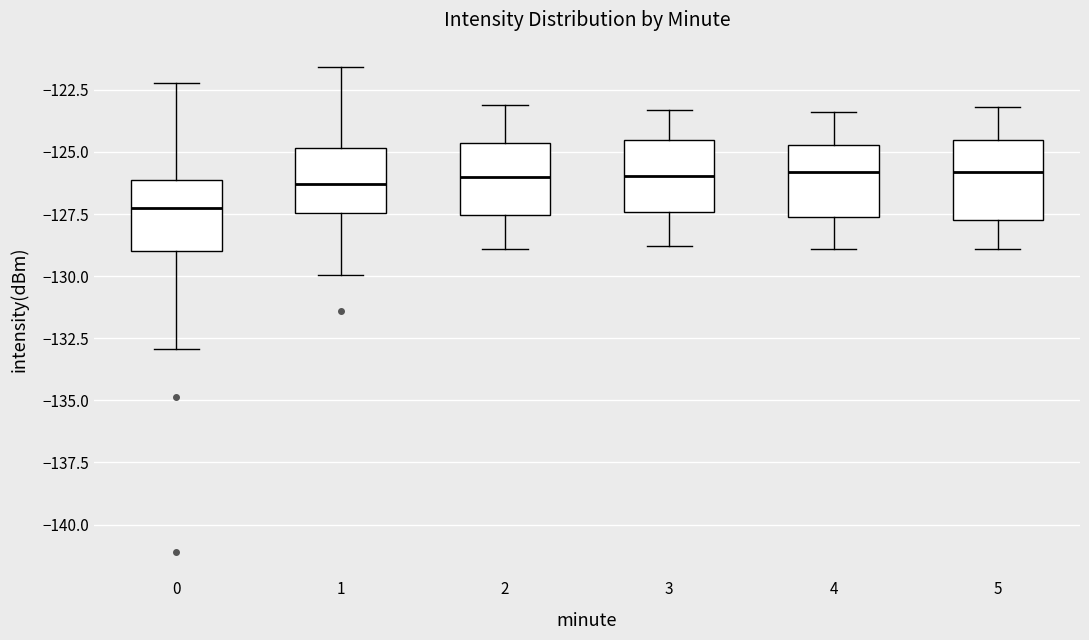

Which box has the lowest median line?

0